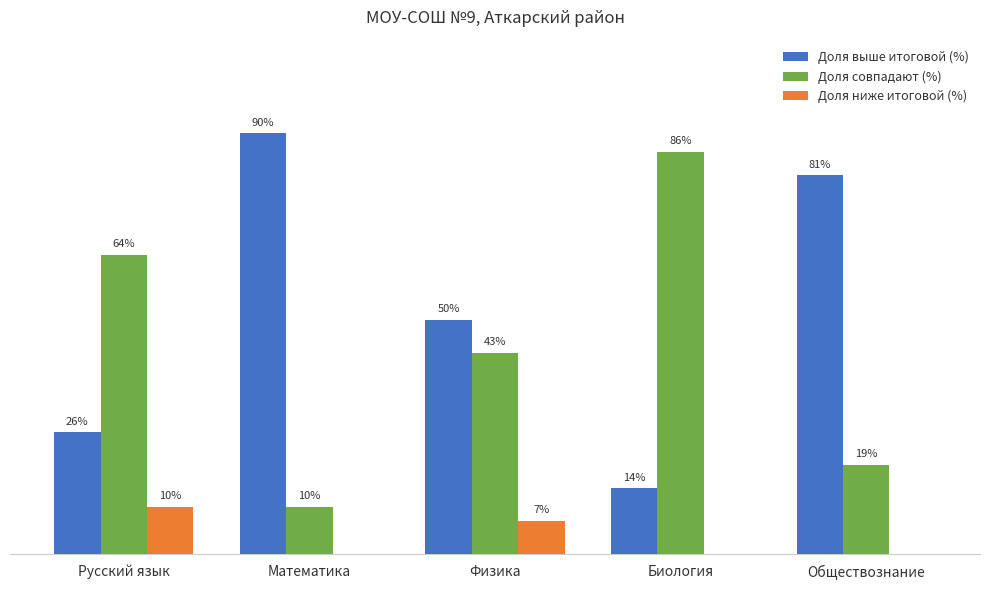

Which series changed the most between Русский язык and Биология?

Доля совпадают (%)